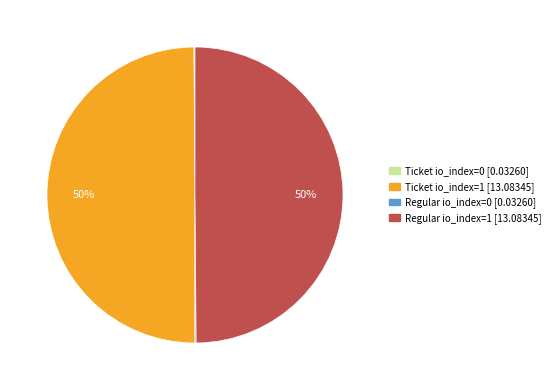

To the nearest percent, what is the average slice percentage?

25%